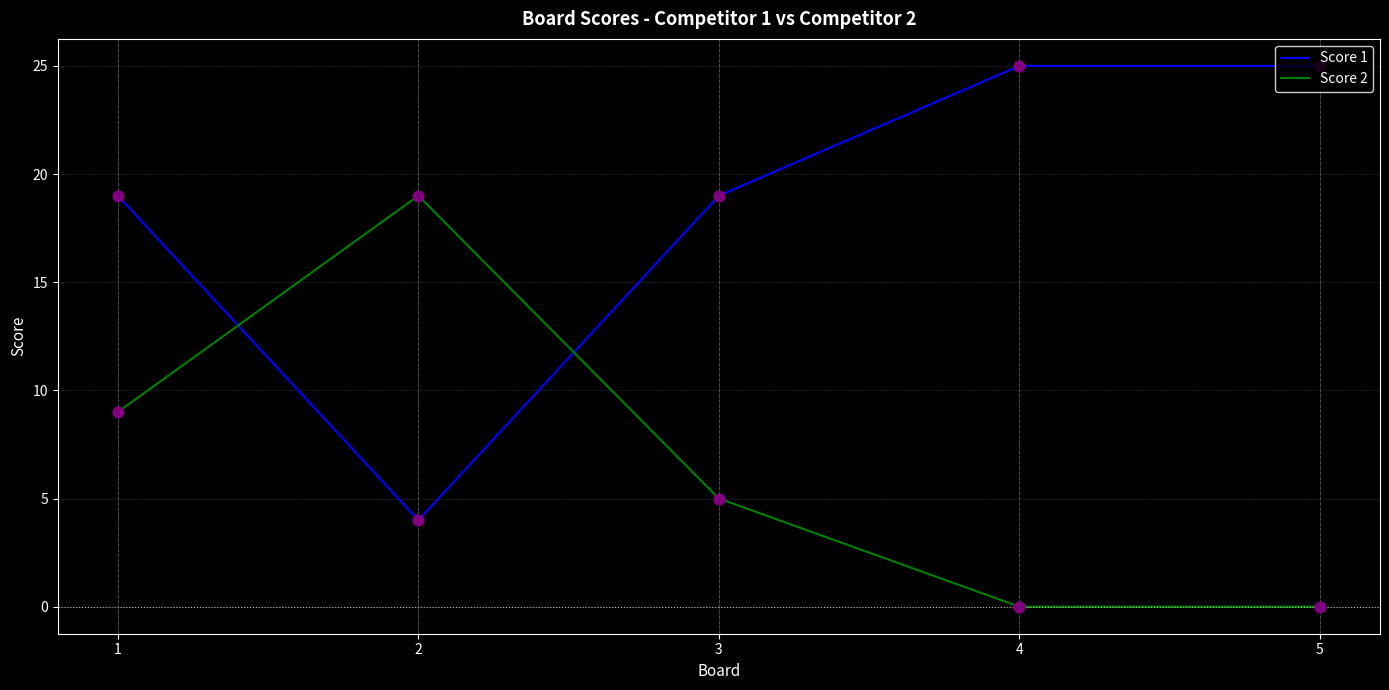

Is the value of Score 2 at 1 greater than the value of Score 1 at 4?

No